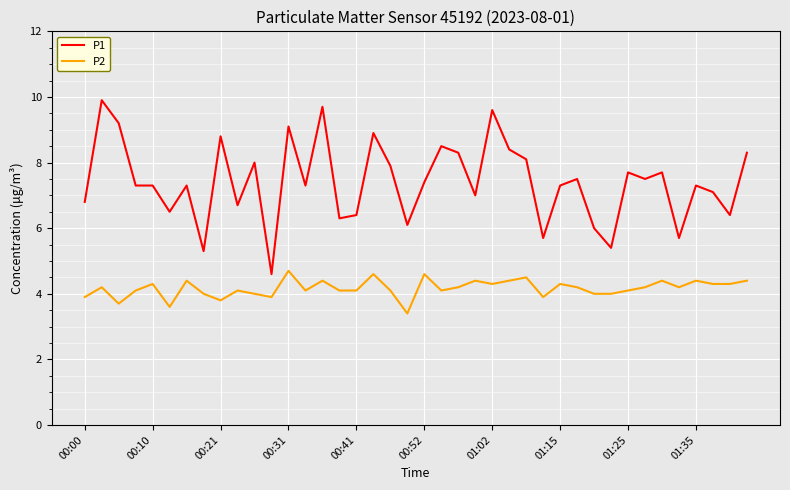

Does the chart display data point markers on the line(s)?

No